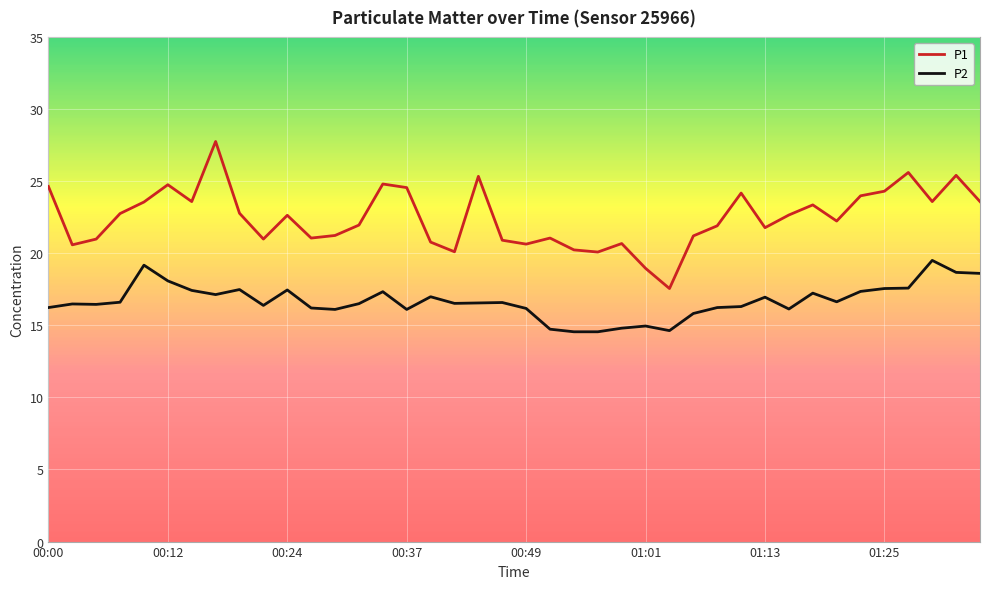

What is the greatest value displayed?

27.8